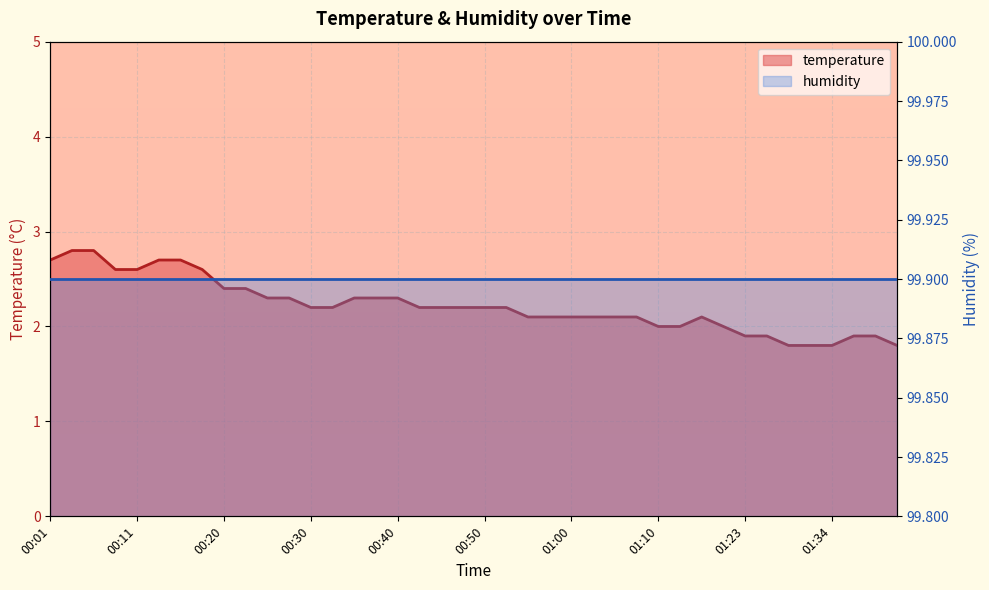

Rank the categories by value from lowest to highest.

01:28, 01:31, 01:34, 01:41, 01:23, 01:26, 01:36, 01:38, 01:10, 01:12, 01:17, 00:55, 00:57, 01:00, 01:02, 01:05, 01:07, 01:15, 00:30, 00:33, 00:42, 00:45, 00:48, 00:50, 00:53, 00:25, 00:28, 00:35, 00:37, 00:40, 00:20, 00:23, 00:08, 00:11, 00:18, 00:01, 00:13, 00:15, 00:03, 00:06